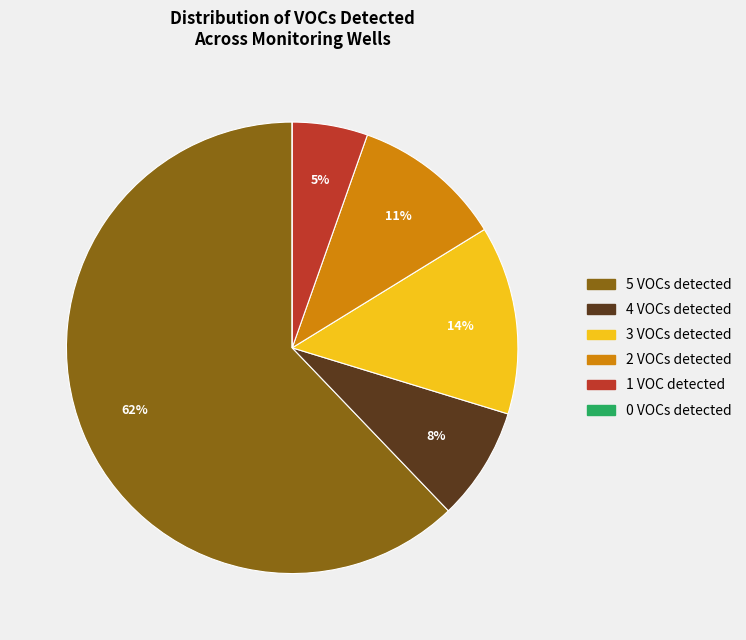

To the nearest percent, what is the difference between the largest and smallest slice percentages?

62%